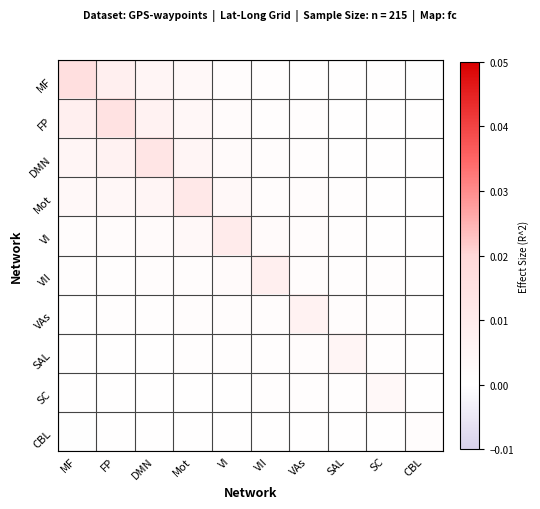

How many categories are shown in the chart?

10